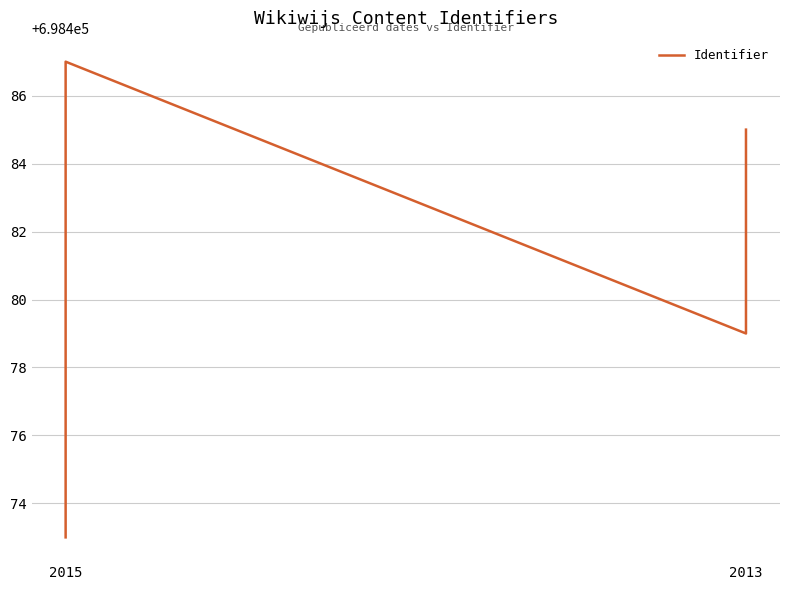

How many lines are shown in the chart?

1